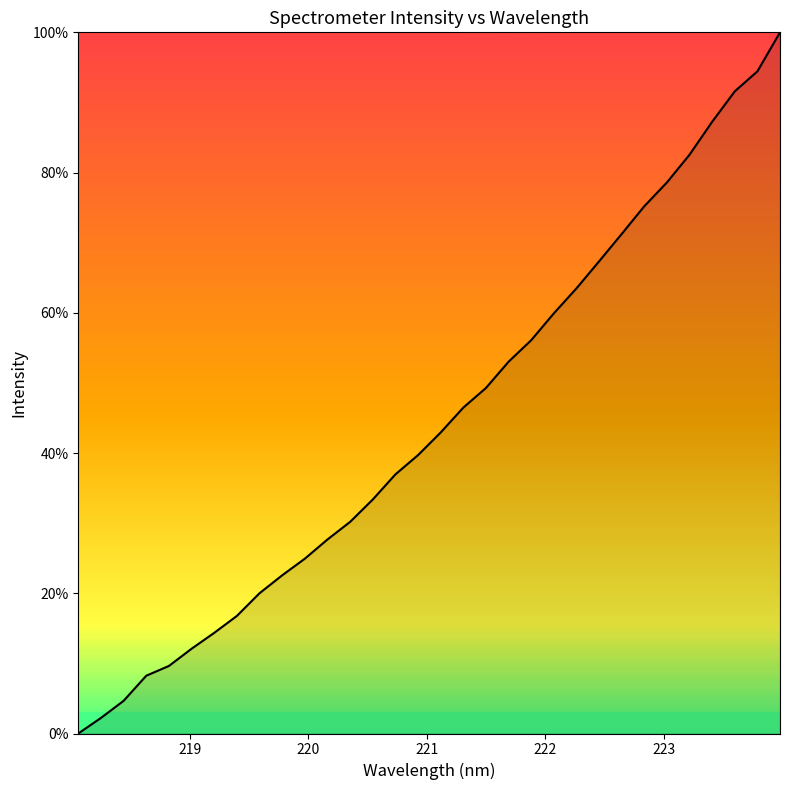

What is the difference between the maximum and minimum values?

100.0